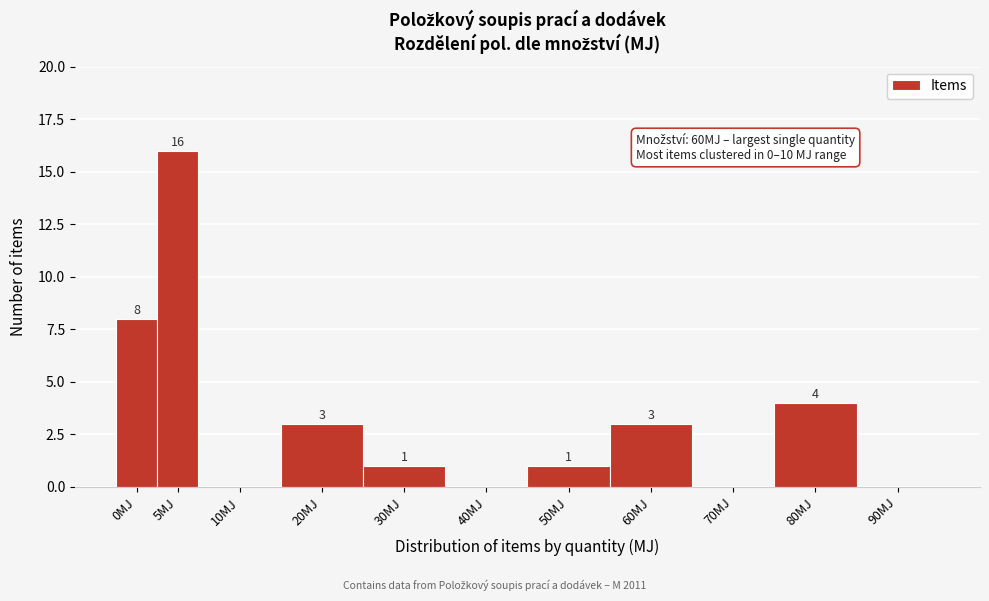

Reading right to left, what are all the values shown in this chart?

90MJ=0	80MJ=4	70MJ=0	60MJ=3	50MJ=1	40MJ=0	30MJ=1	20MJ=3	10MJ=0	5MJ=16	0MJ=8